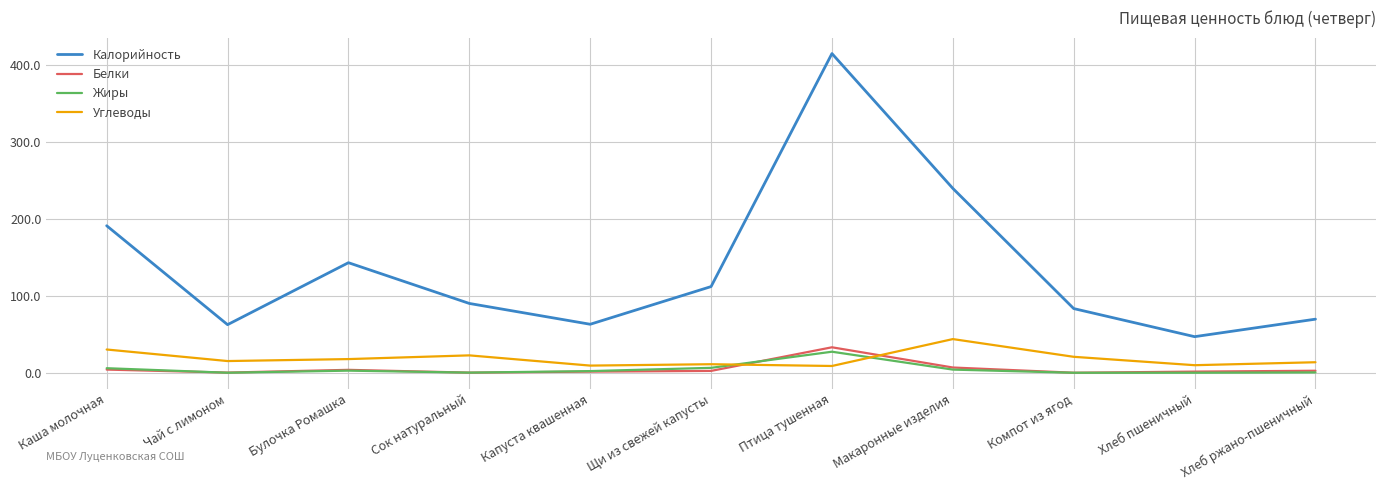

At which category is the sum across all series the highest?

Птица тушенная